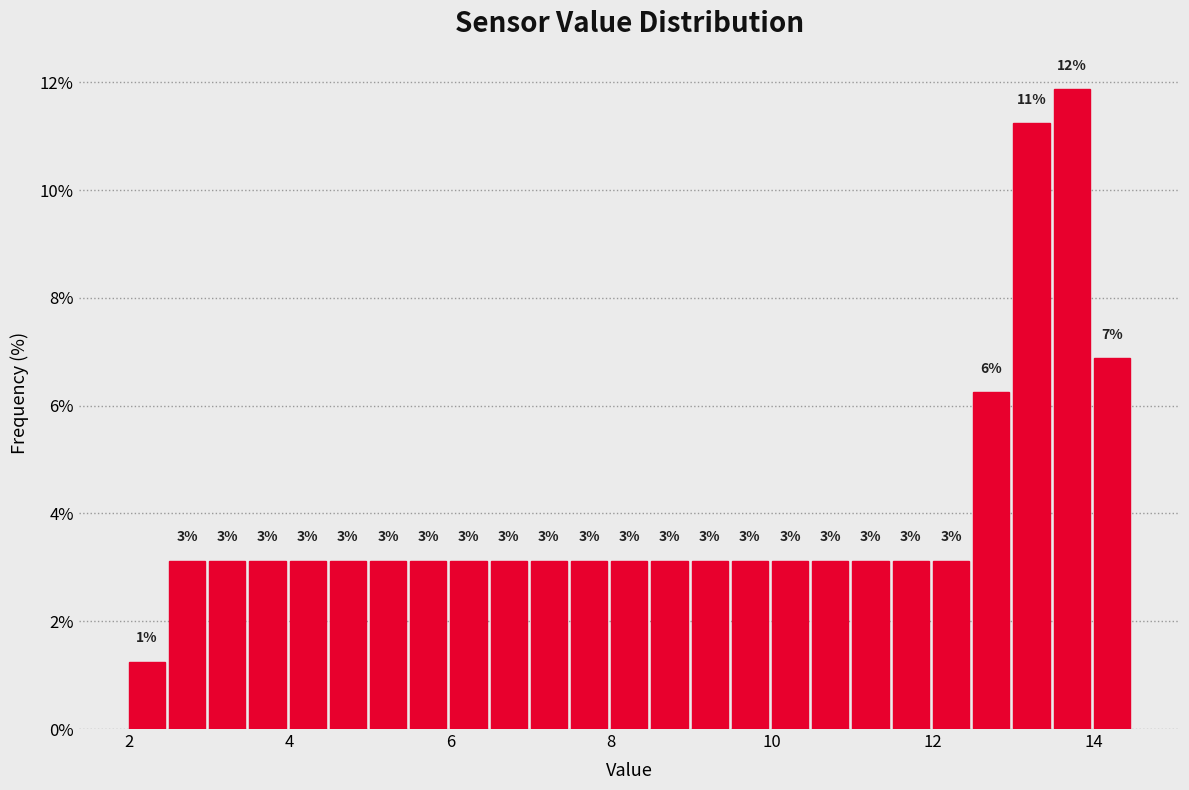

Read against the x-axis, roughly where is the centre of the tallest bar?

13.8